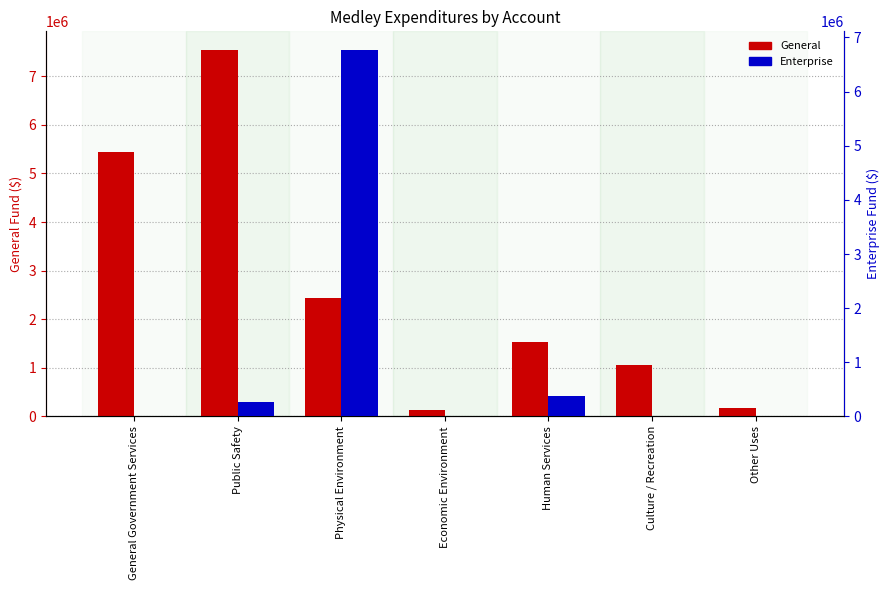

What is the total value across all series at Economic Environment?

130251